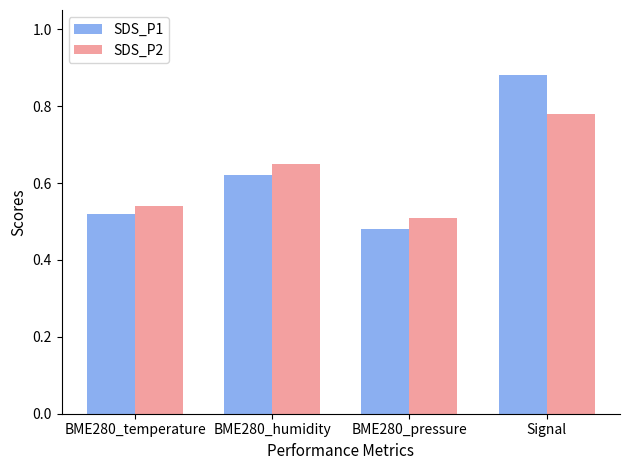

What is the sum of all SDS_P2 values?

2.5